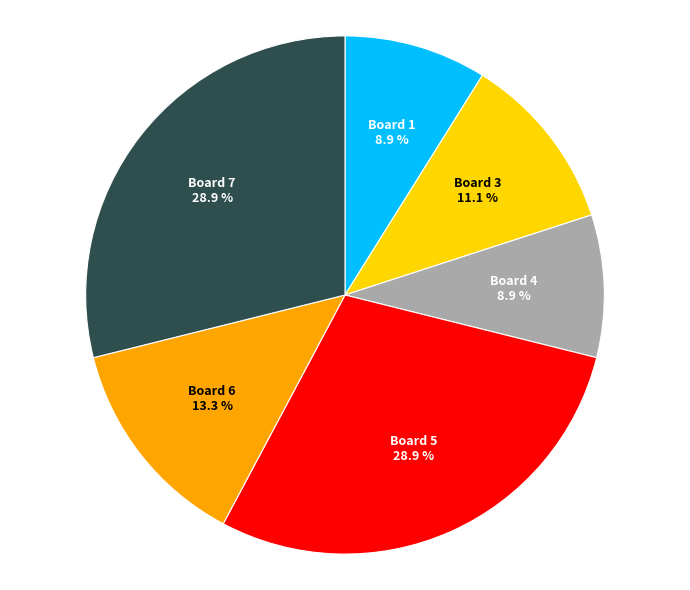

Count the number of slices in the pie.

6